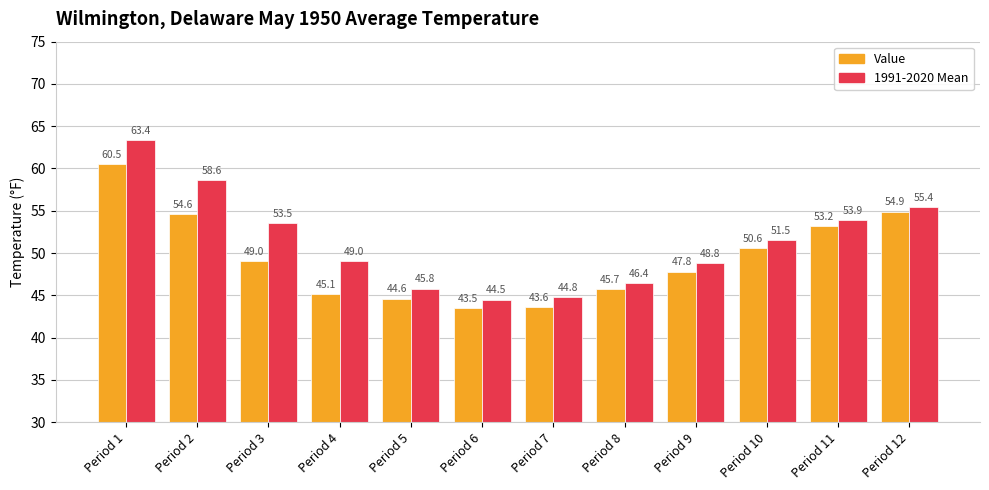

Does the chart contain any negative values?

No